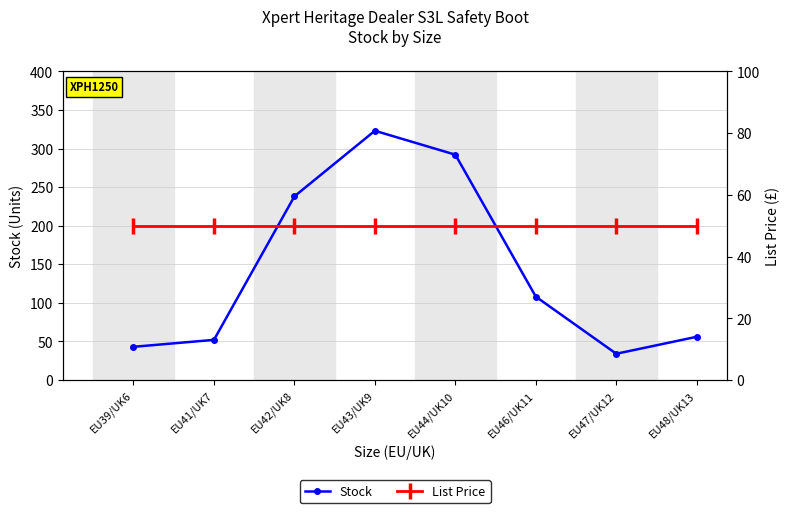

What is the difference between the highest and lowest values at EU43/UK9?

273.1